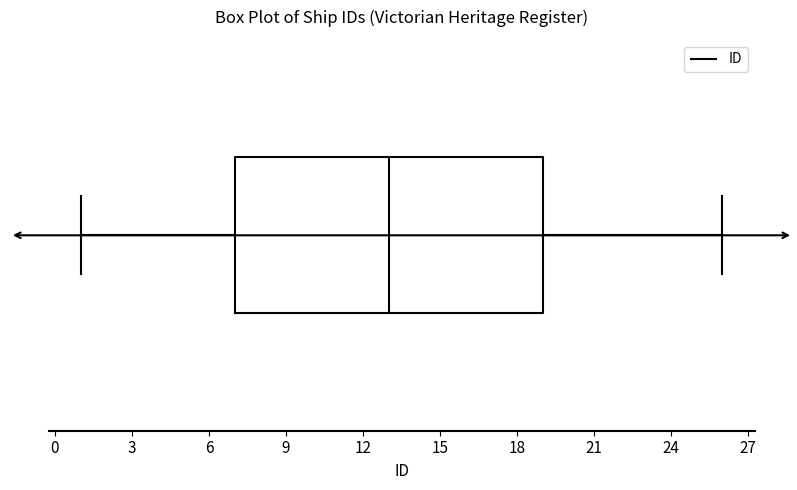

Transcribe this box plot: give where the median line is, the range the box spans, and where the two whiskers end, as read against the x-axis. The values are not printed on the chart, so give them approximately, as read against the axis.

median 13, box 7 to 19, whiskers 1 to 26